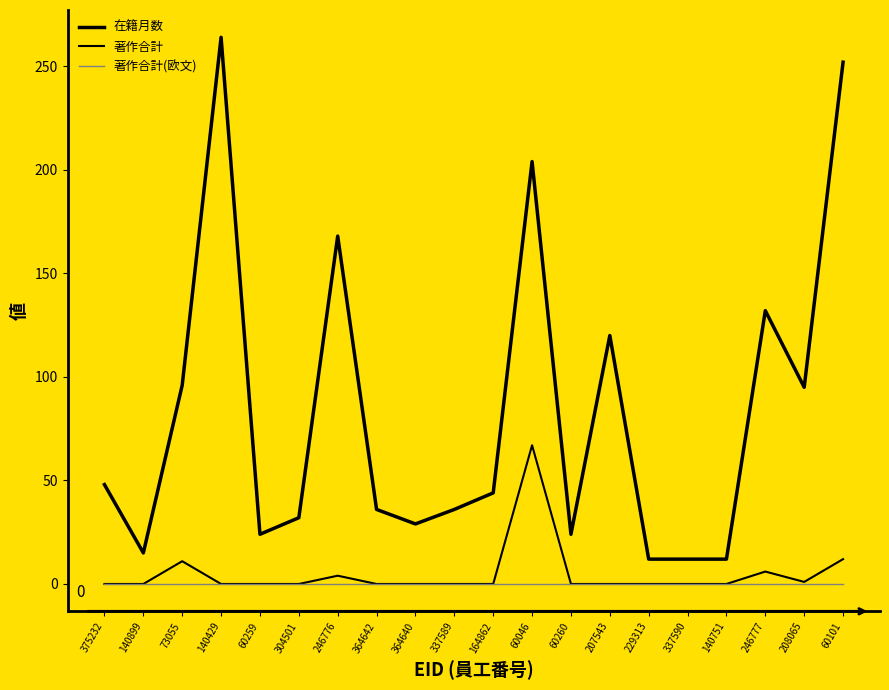

What value does the 在籍月数 series have at 364640?

29